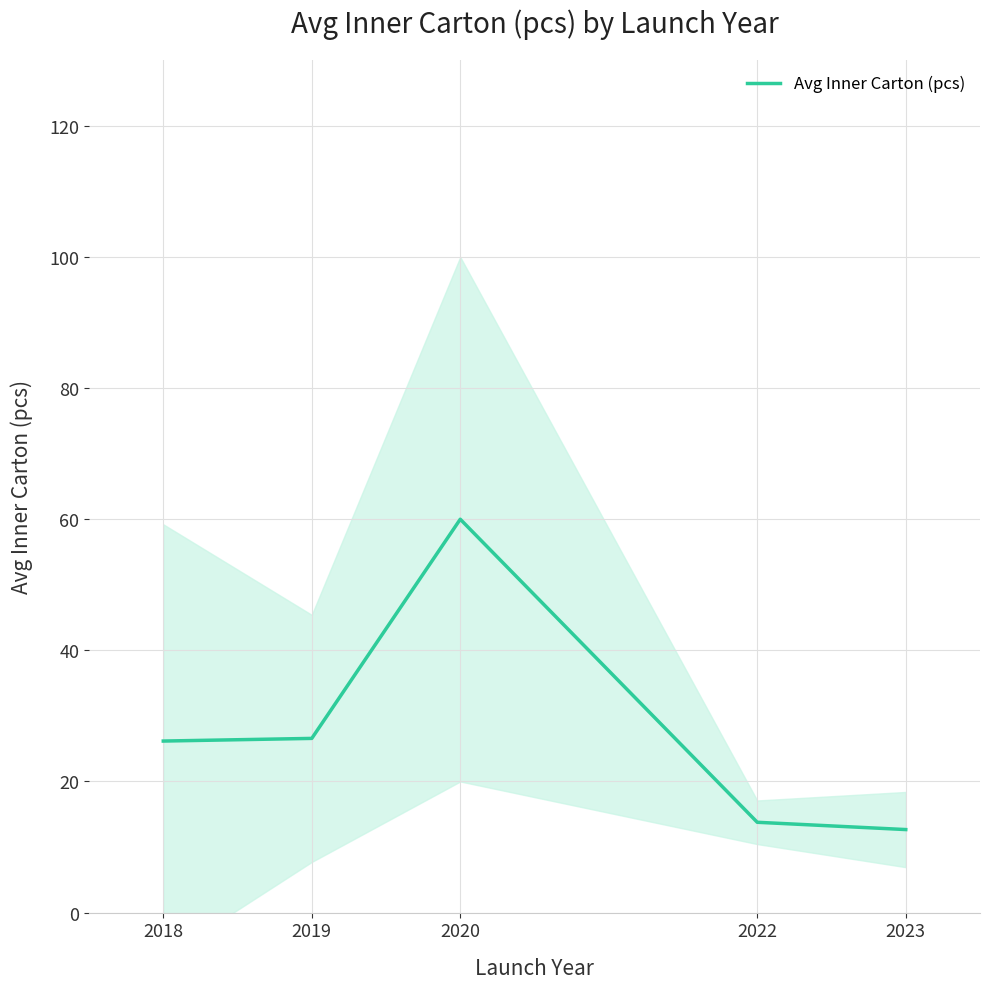

What is the maximum value shown in the chart?

60.0